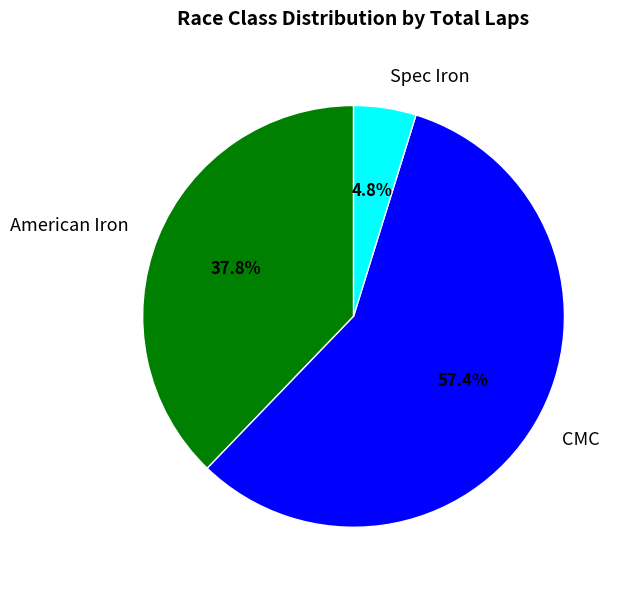

Which has a higher value, American Iron or CMC?

CMC